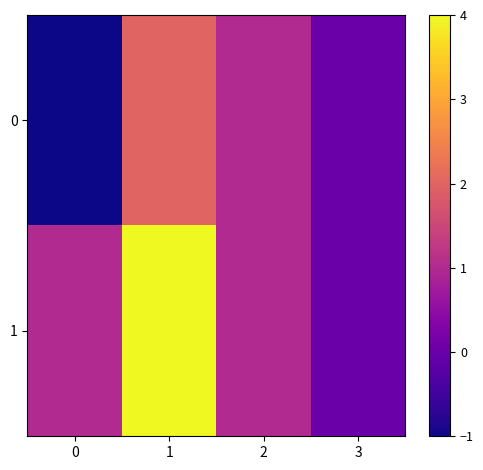

Reading left to right, transcribe all the data shown in this chart.

0: 0=-1	1=2	2=1	3=0
1: 0=1	1=4	2=1	3=0